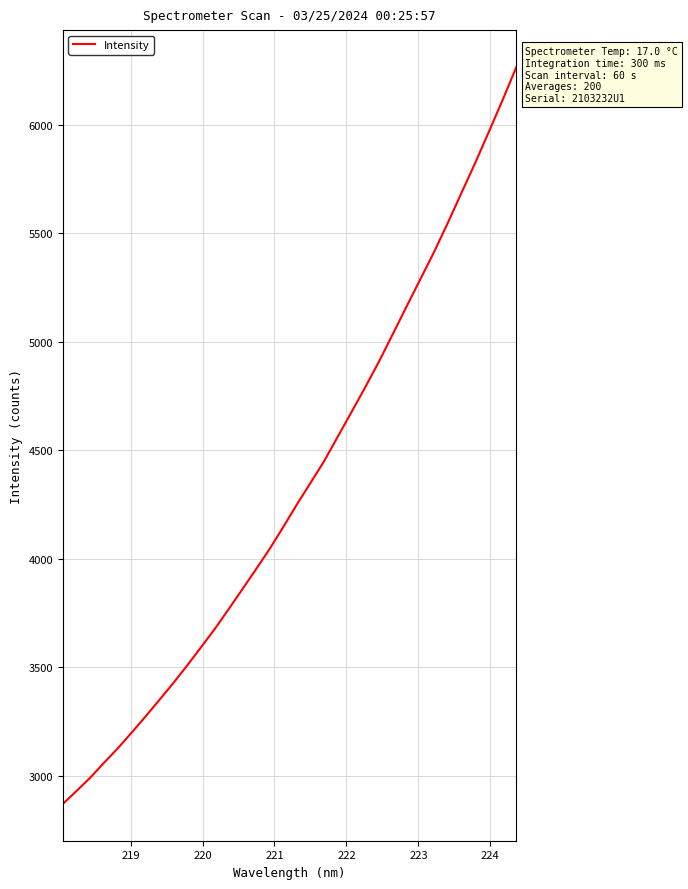

What is the difference between the maximum and minimum values?

3396.1